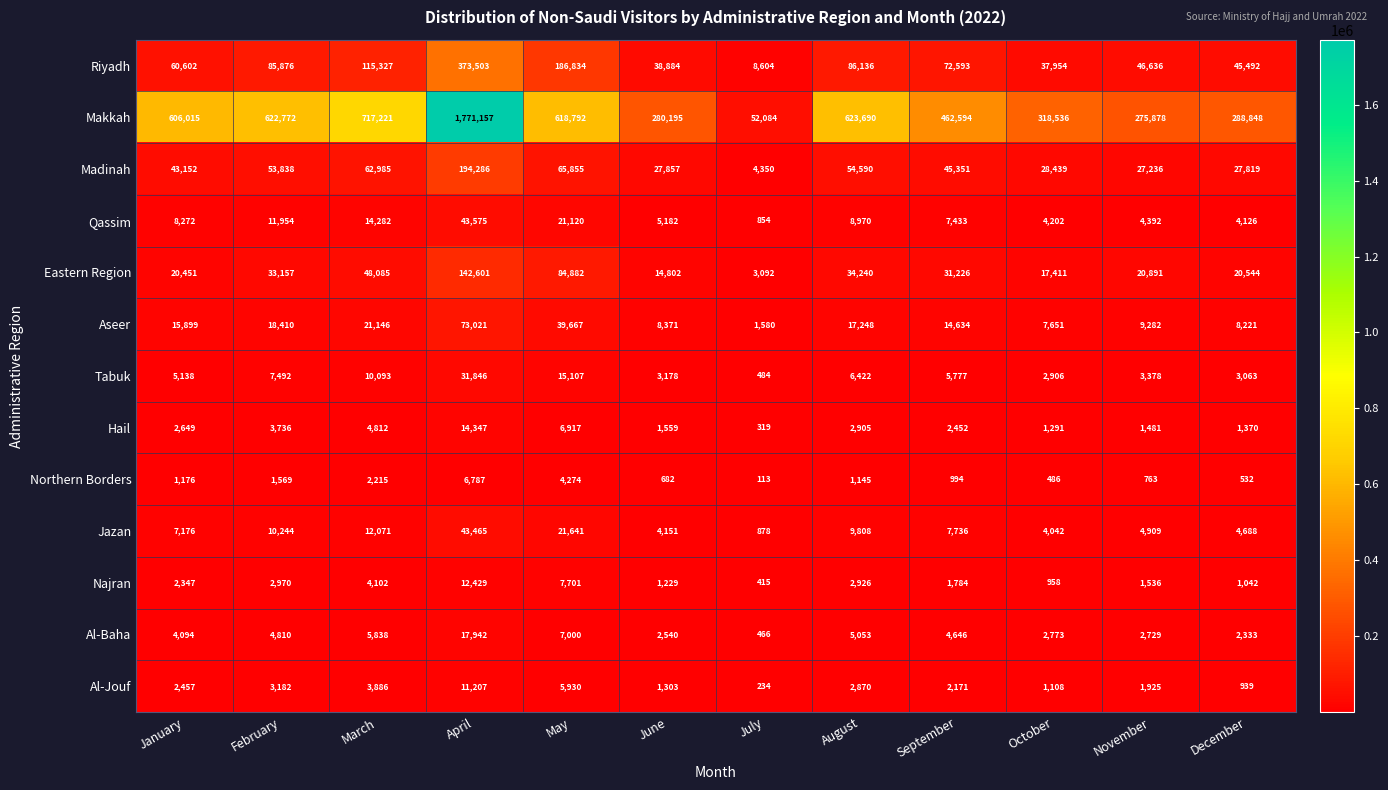

Between February and June, which series saw the biggest shift?

Makkah